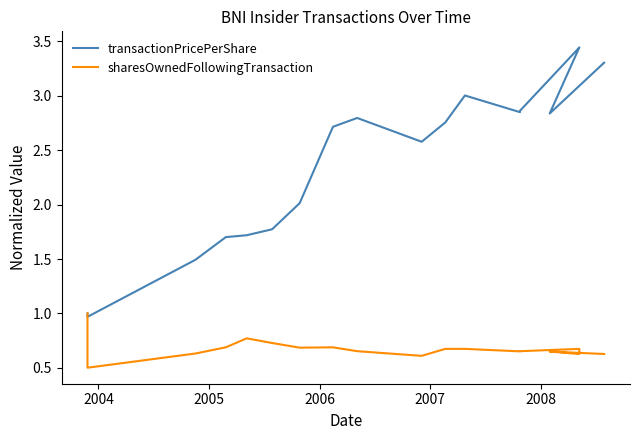

True or false: transactionPricePerShare has a value of 1.4 at 2004.

False